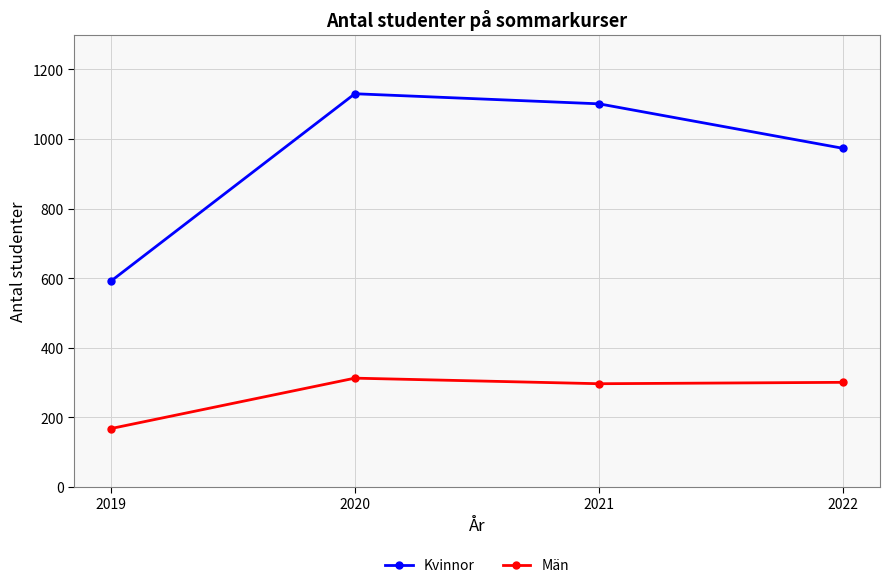

The Kvinnor series shows 1677 at 2020. True or false?

False